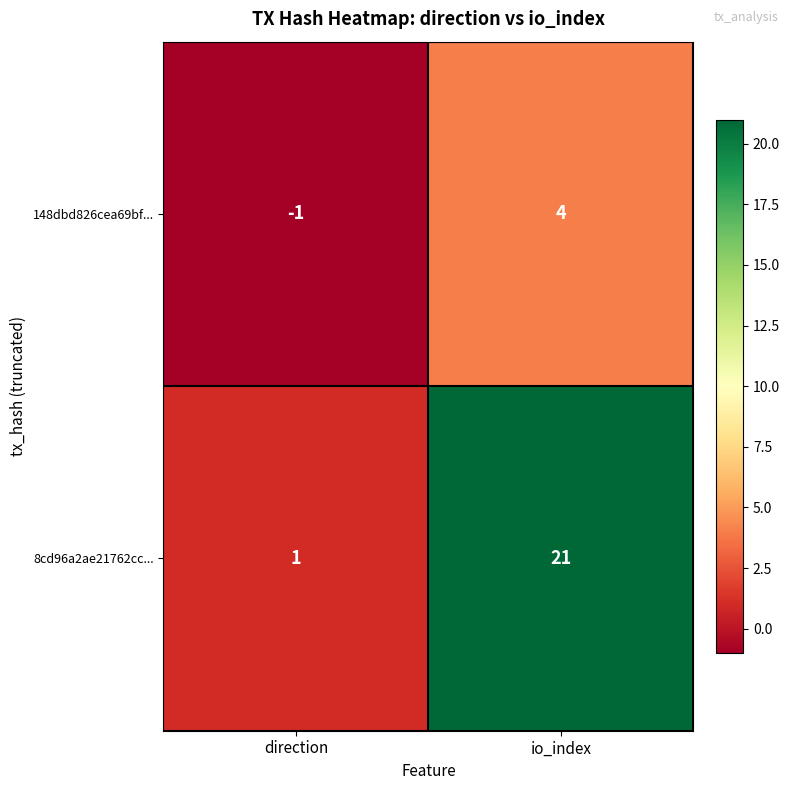

Which label corresponds to the largest value in the chart?

io_index